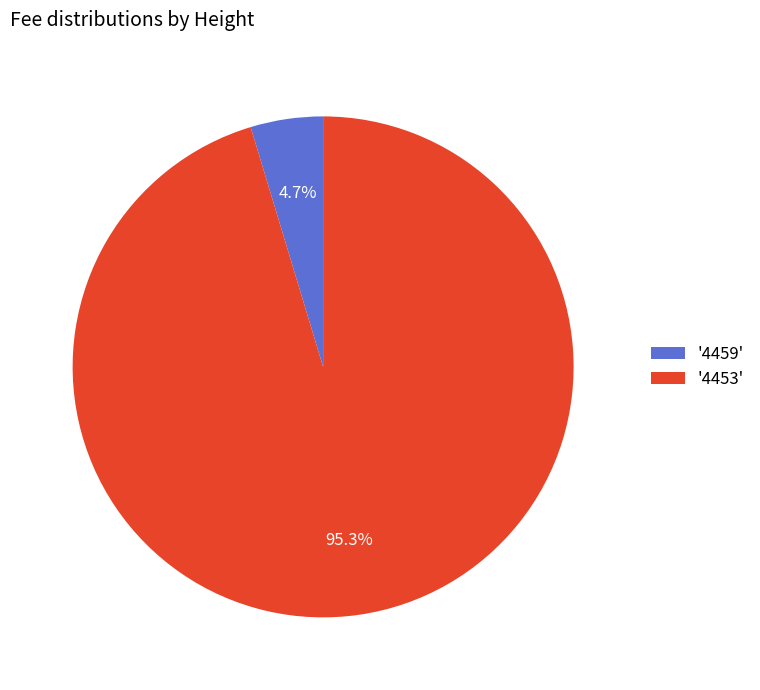

To the nearest percent, what is the difference between the largest and smallest slice percentages?

91%